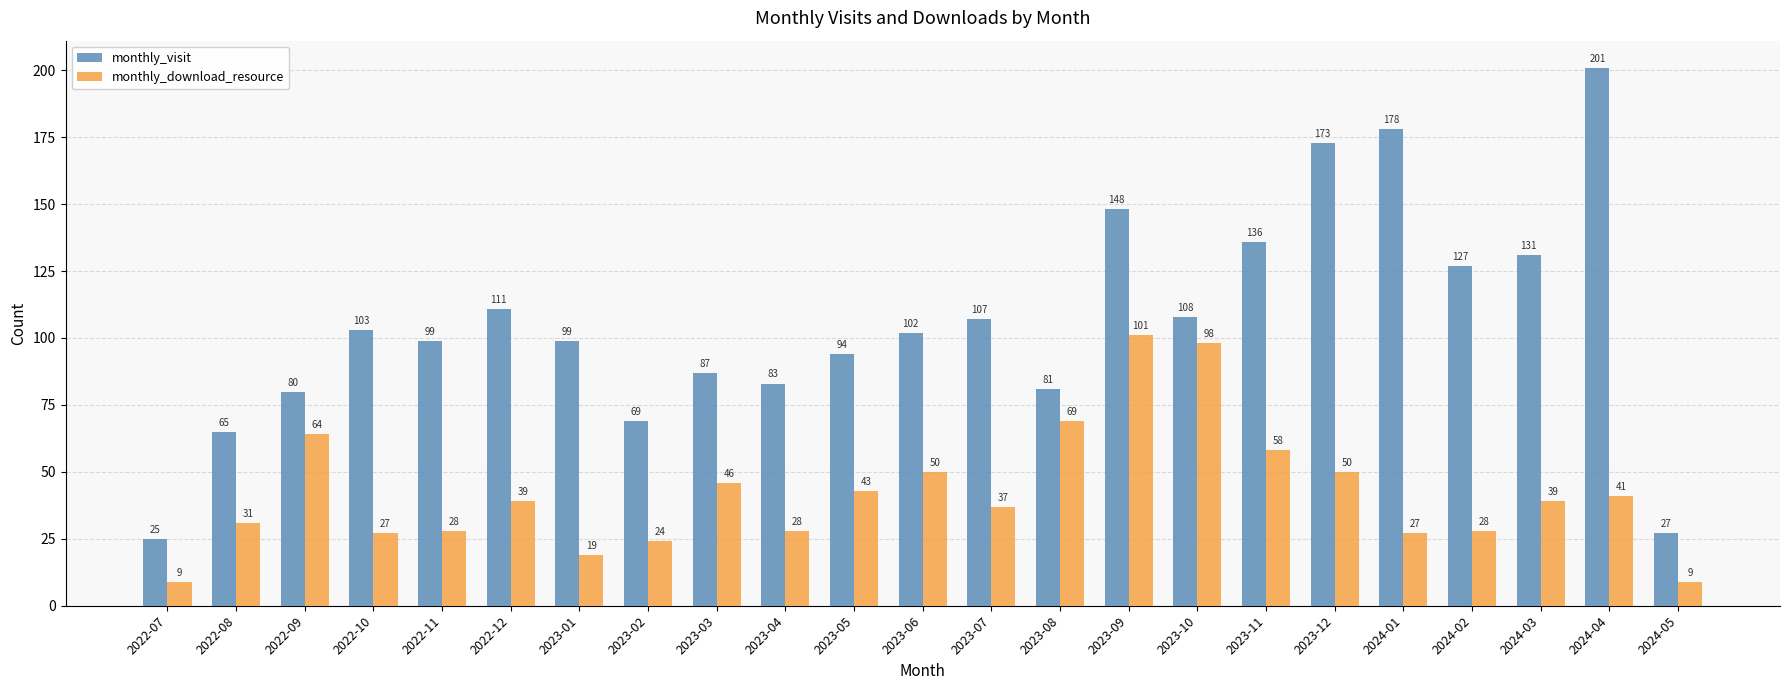

The value of monthly_visit at 2022-07 is 25. True or false?

True